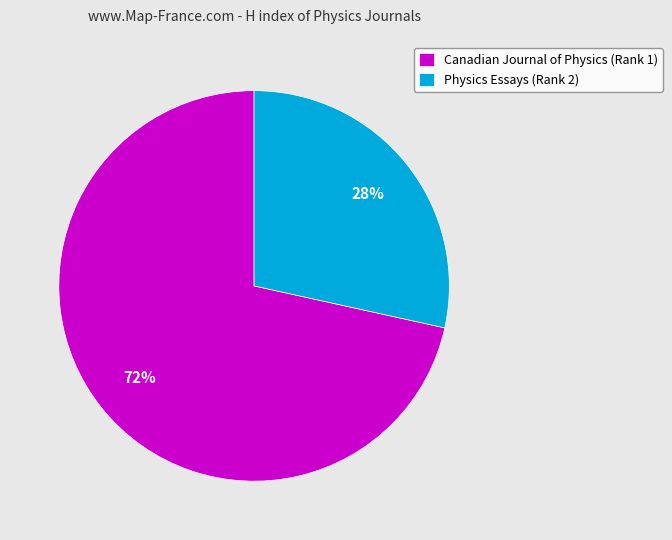

The Canadian Journal of Physics (Rank 1) slice represents 72% of the pie. True or false?

True